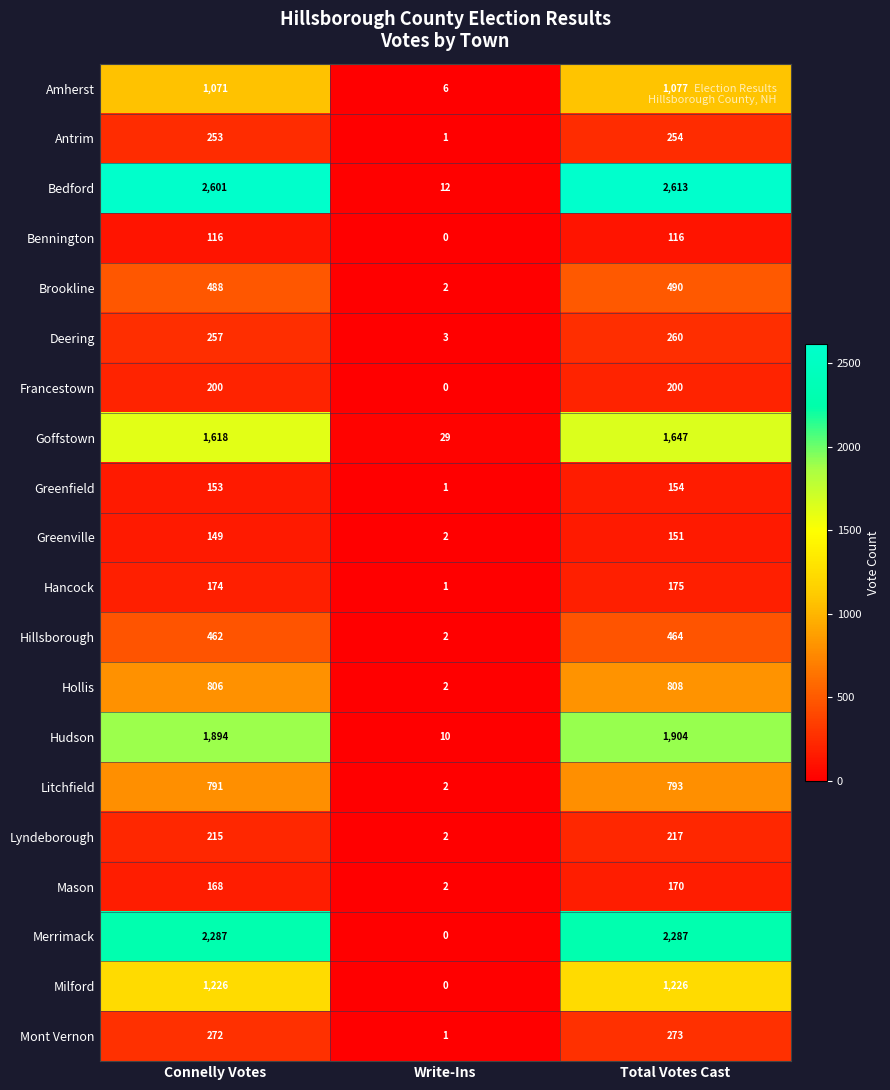

Which series changed the most between Connelly Votes and Write-Ins?

Bedford